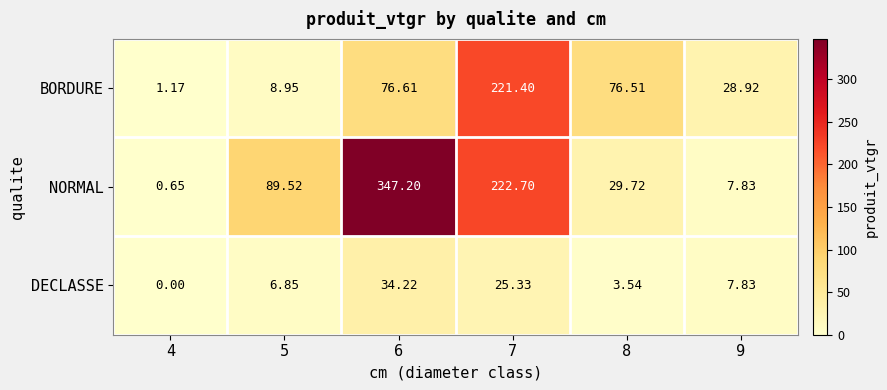

Count the number of data series in this chart.

3